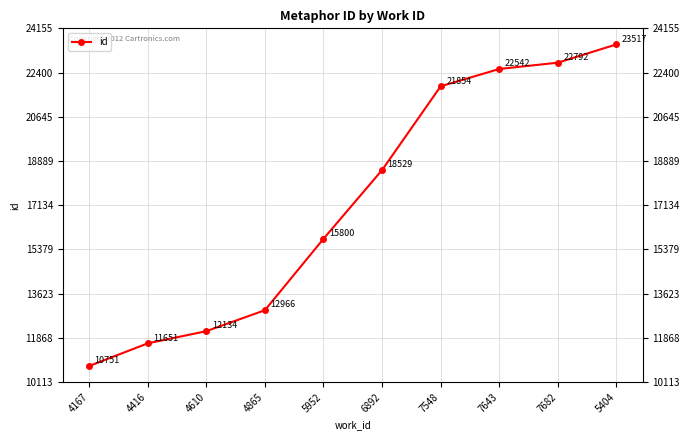

Count the number of data series in this chart.

1